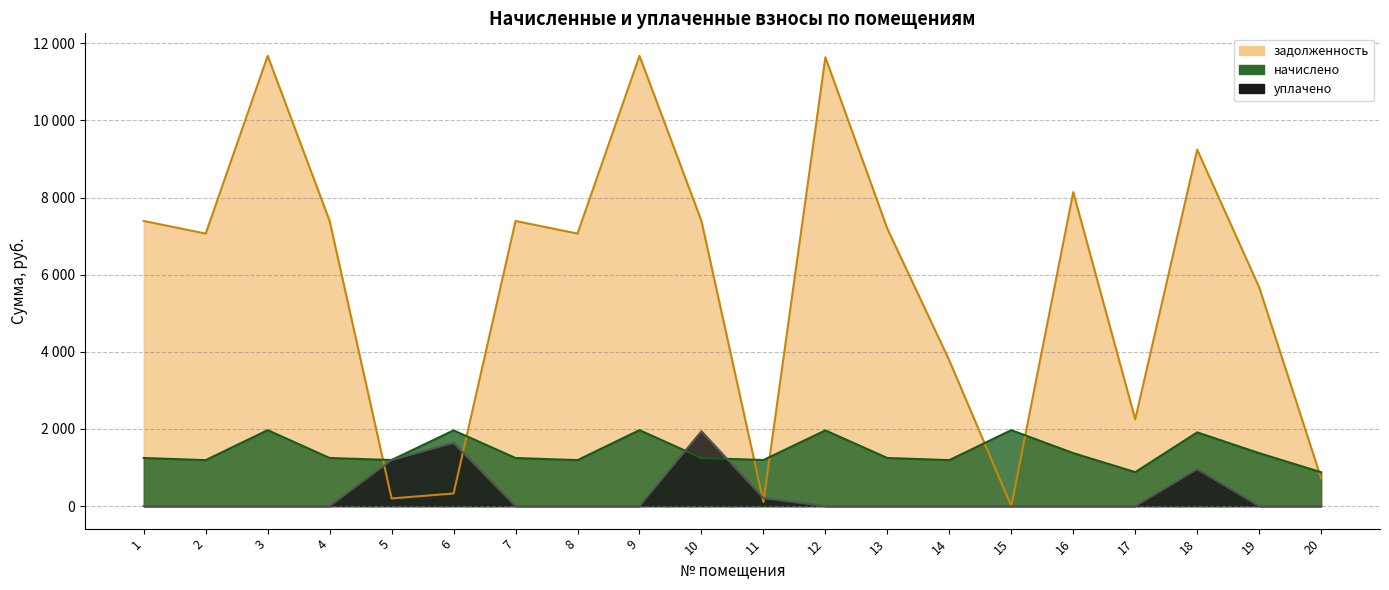

What is the greatest value displayed?

11673.6